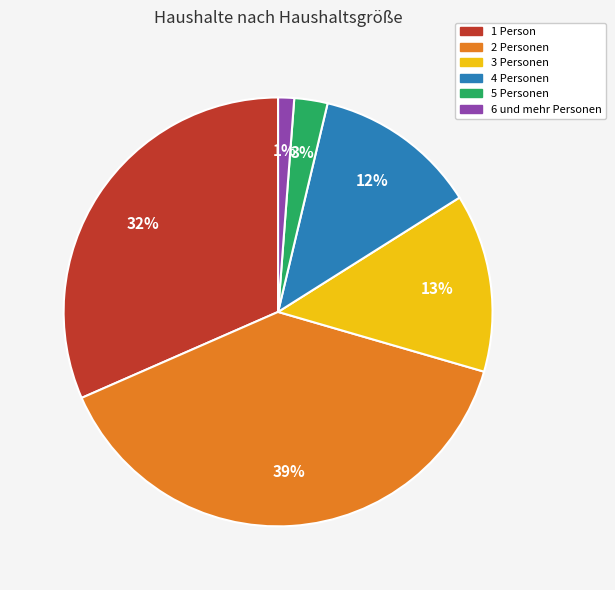

Does any single category account for the majority?

No